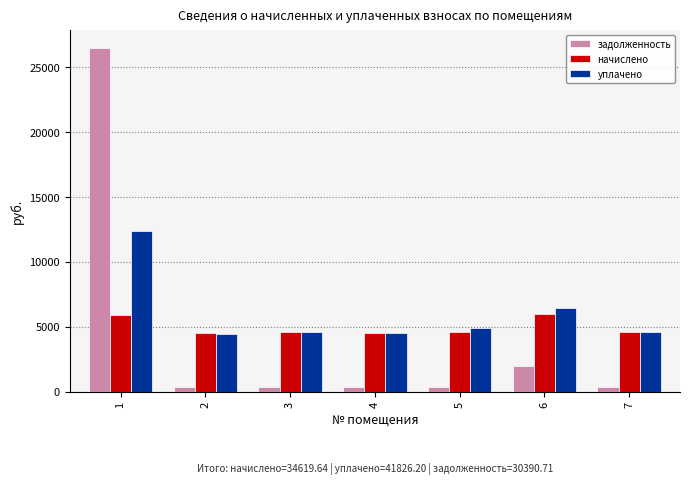

Which series has the widest spread of values?

задолженность